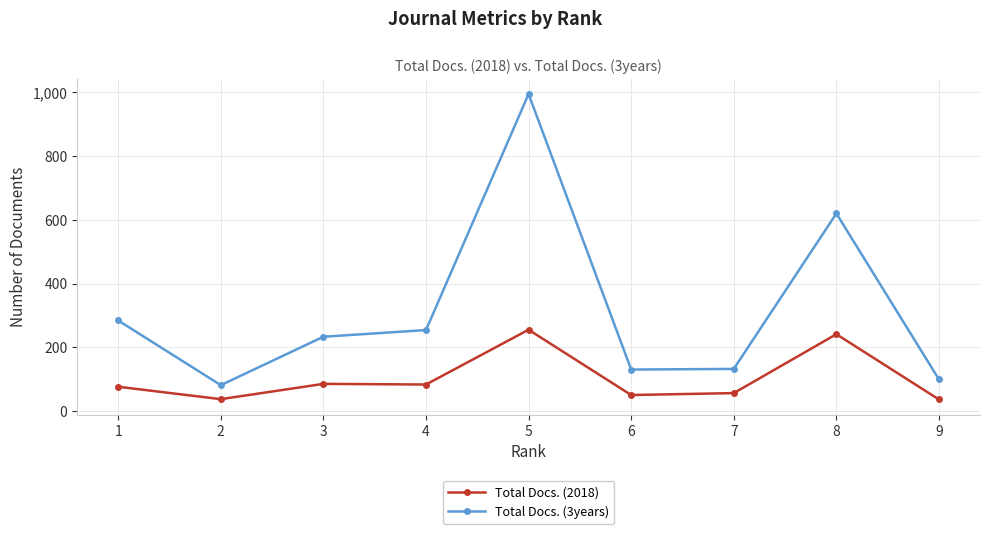

What is the difference between the Total Docs. (2018) values at 1 and 7?

20